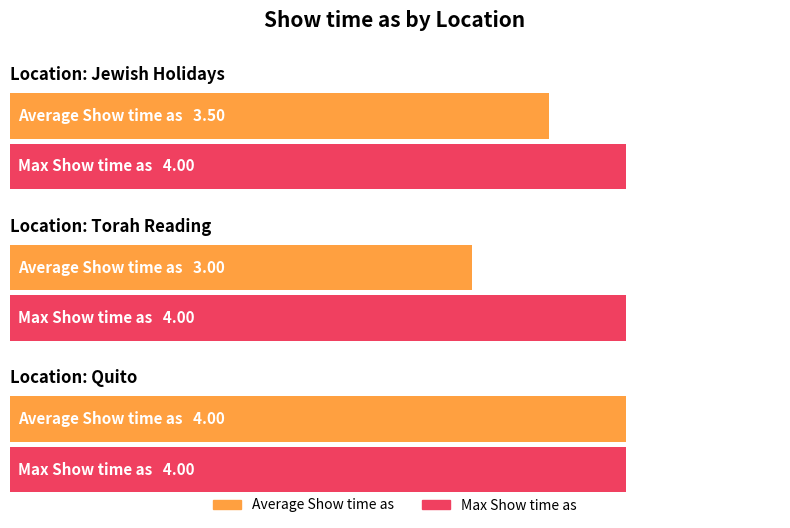

Reading right to left, transcribe all the data shown in this chart.

Average Show time as: Quito=4.0	Torah Reading=3.0	Jewish Holidays=3.5
Max Show time as: Quito=4.0	Torah Reading=4.0	Jewish Holidays=4.0